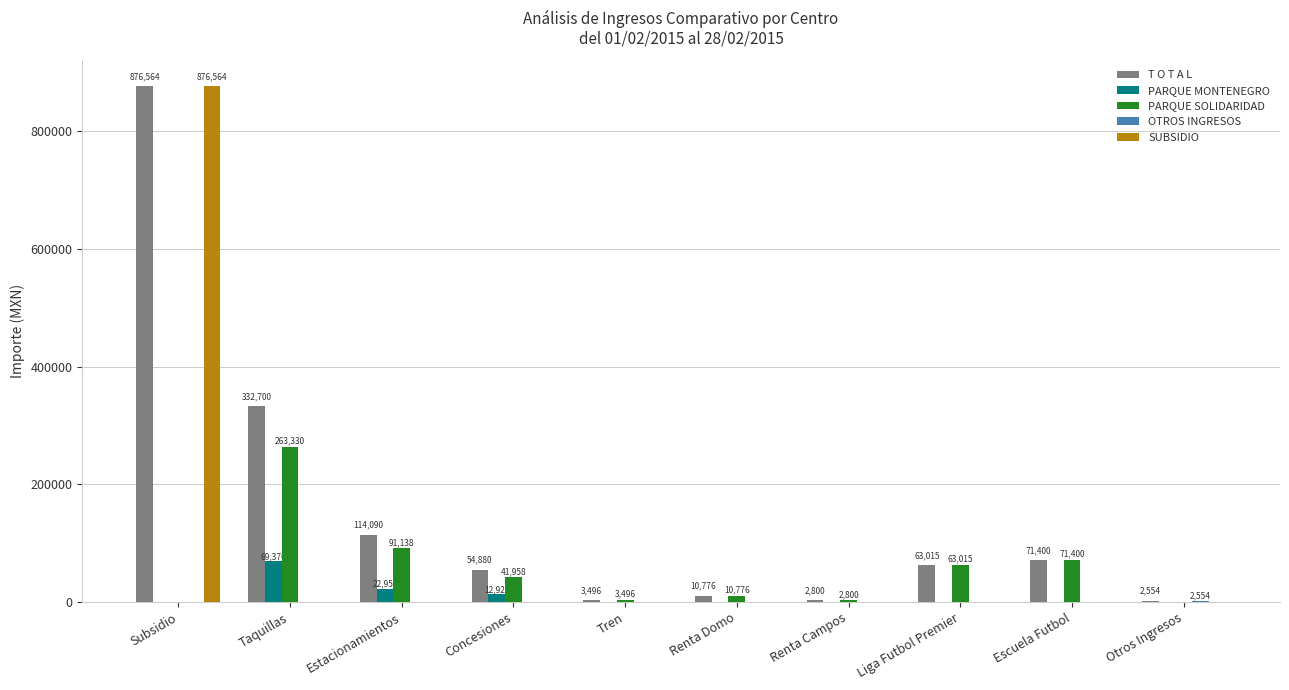

True or false: PARQUE SOLIDARIDAD has a value of 41053.7 at Escuela Futbol.

False